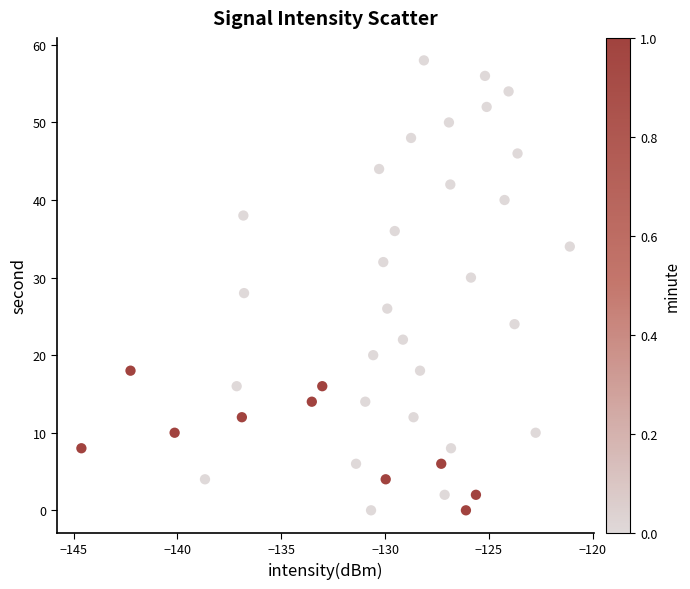

What is the range of Y values (max minus min)?

58